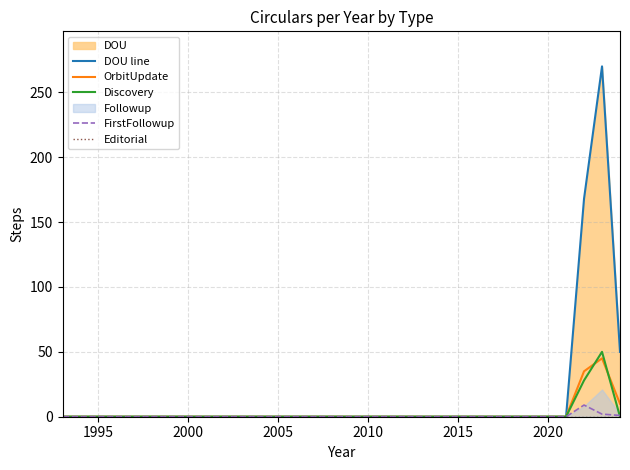

How many interior local peaks does the OrbitUpdate series have?

1